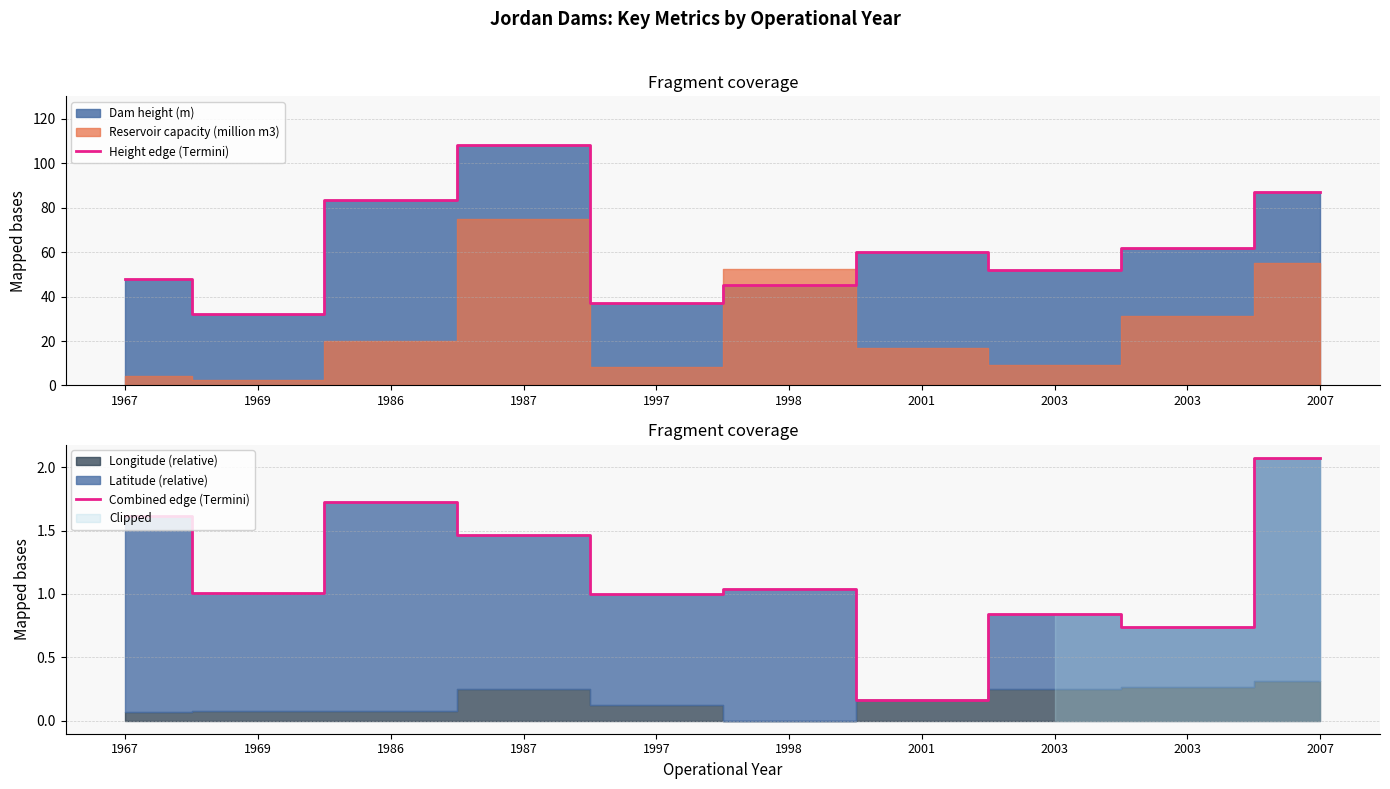

How many interior local peaks does the Combined edge (Termini) series have?

3